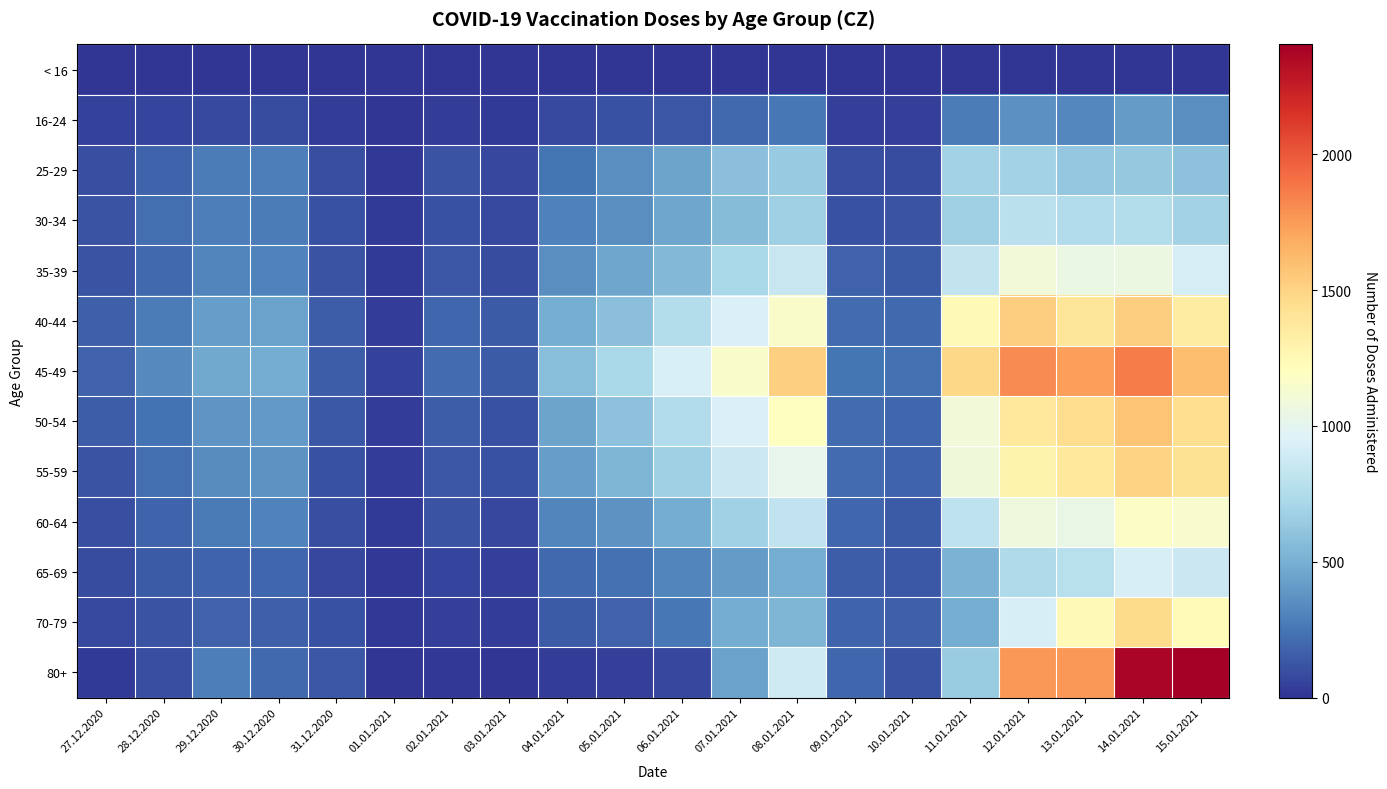

Reading left to right, list all the values displayed in this chart.

< 16: 27.12.2020=0	28.12.2020=0	29.12.2020=0	30.12.2020=0	31.12.2020=0	01.01.2021=0	02.01.2021=0	03.01.2021=0	04.01.2021=0	05.01.2021=0	06.01.2021=0	07.01.2021=0	08.01.2021=1	09.01.2021=1	10.01.2021=0	11.01.2021=0	12.01.2021=0	13.01.2021=0	14.01.2021=0	15.01.2021=0
16-24: 27.12.2020=48	28.12.2020=58	29.12.2020=82	30.12.2020=88	31.12.2020=37	01.01.2021=7	02.01.2021=29	03.01.2021=23	04.01.2021=77	05.01.2021=106	06.01.2021=128	07.01.2021=201	08.01.2021=259	09.01.2021=46	10.01.2021=46	11.01.2021=280	12.01.2021=364	13.01.2021=327	14.01.2021=409	15.01.2021=354
25-29: 27.12.2020=99	28.12.2020=187	29.12.2020=274	30.12.2020=287	31.12.2020=98	01.01.2021=12	02.01.2021=114	03.01.2021=66	04.01.2021=248	05.01.2021=349	06.01.2021=444	07.01.2021=588	08.01.2021=640	09.01.2021=97	10.01.2021=91	11.01.2021=693	12.01.2021=690	13.01.2021=622	14.01.2021=634	15.01.2021=596
30-34: 27.12.2020=114	28.12.2020=225	29.12.2020=286	30.12.2020=277	31.12.2020=111	01.01.2021=20	02.01.2021=110	03.01.2021=84	04.01.2021=293	05.01.2021=352	06.01.2021=455	07.01.2021=568	08.01.2021=669	09.01.2021=109	10.01.2021=118	11.01.2021=670	12.01.2021=796	13.01.2021=759	14.01.2021=766	15.01.2021=689
35-39: 27.12.2020=120	28.12.2020=206	29.12.2020=318	30.12.2020=307	31.12.2020=119	01.01.2021=25	02.01.2021=125	03.01.2021=92	04.01.2021=352	05.01.2021=454	06.01.2021=546	07.01.2021=714	08.01.2021=851	09.01.2021=173	10.01.2021=143	11.01.2021=833	12.01.2021=1096	13.01.2021=1046	14.01.2021=1052	15.01.2021=917
40-44: 27.12.2020=169	28.12.2020=279	29.12.2020=416	30.12.2020=441	31.12.2020=155	01.01.2021=36	02.01.2021=193	03.01.2021=143	04.01.2021=497	05.01.2021=588	06.01.2021=764	07.01.2021=946	08.01.2021=1160	09.01.2021=207	10.01.2021=203	11.01.2021=1241	12.01.2021=1524	13.01.2021=1399	14.01.2021=1523	15.01.2021=1351
45-49: 27.12.2020=171	28.12.2020=335	29.12.2020=464	30.12.2020=484	31.12.2020=158	01.01.2021=50	02.01.2021=207	03.01.2021=147	04.01.2021=573	05.01.2021=716	06.01.2021=939	07.01.2021=1148	08.01.2021=1520	09.01.2021=247	10.01.2021=234	11.01.2021=1480	12.01.2021=1811	13.01.2021=1730	14.01.2021=1864	15.01.2021=1600
50-54: 27.12.2020=158	28.12.2020=242	29.12.2020=382	30.12.2020=395	31.12.2020=134	01.01.2021=36	02.01.2021=151	03.01.2021=112	04.01.2021=448	05.01.2021=596	06.01.2021=757	07.01.2021=948	08.01.2021=1201	09.01.2021=215	10.01.2021=190	11.01.2021=1095	12.01.2021=1379	13.01.2021=1455	14.01.2021=1575	15.01.2021=1439
55-59: 27.12.2020=116	28.12.2020=224	29.12.2020=341	30.12.2020=375	31.12.2020=107	01.01.2021=32	02.01.2021=127	03.01.2021=107	04.01.2021=418	05.01.2021=527	06.01.2021=673	07.01.2021=870	08.01.2021=1021	09.01.2021=209	10.01.2021=186	11.01.2021=1081	12.01.2021=1287	13.01.2021=1375	14.01.2021=1500	15.01.2021=1424
60-64: 27.12.2020=100	28.12.2020=183	29.12.2020=263	30.12.2020=307	31.12.2020=95	01.01.2021=23	02.01.2021=114	03.01.2021=70	04.01.2021=312	05.01.2021=375	06.01.2021=487	07.01.2021=685	08.01.2021=817	09.01.2021=190	10.01.2021=148	11.01.2021=814	12.01.2021=1075	13.01.2021=1041	14.01.2021=1180	15.01.2021=1140
65-69: 27.12.2020=86	28.12.2020=144	29.12.2020=184	30.12.2020=188	31.12.2020=68	01.01.2021=16	02.01.2021=60	03.01.2021=42	04.01.2021=206	05.01.2021=233	06.01.2021=315	07.01.2021=412	08.01.2021=495	09.01.2021=157	10.01.2021=137	11.01.2021=517	12.01.2021=741	13.01.2021=782	14.01.2021=921	15.01.2021=872
70-79: 27.12.2020=78	28.12.2020=117	29.12.2020=170	30.12.2020=167	31.12.2020=108	01.01.2021=10	02.01.2021=43	03.01.2021=36	04.01.2021=146	05.01.2021=175	06.01.2021=260	07.01.2021=479	08.01.2021=534	09.01.2021=183	10.01.2021=162	11.01.2021=496	12.01.2021=929	13.01.2021=1240	14.01.2021=1458	15.01.2021=1233
80+: 27.12.2020=27	28.12.2020=103	29.12.2020=291	30.12.2020=199	31.12.2020=123	01.01.2021=4	02.01.2021=14	03.01.2021=5	04.01.2021=36	05.01.2021=46	06.01.2021=73	07.01.2021=435	08.01.2021=884	09.01.2021=195	10.01.2021=116	11.01.2021=657	12.01.2021=1762	13.01.2021=1760	14.01.2021=2370	15.01.2021=2404